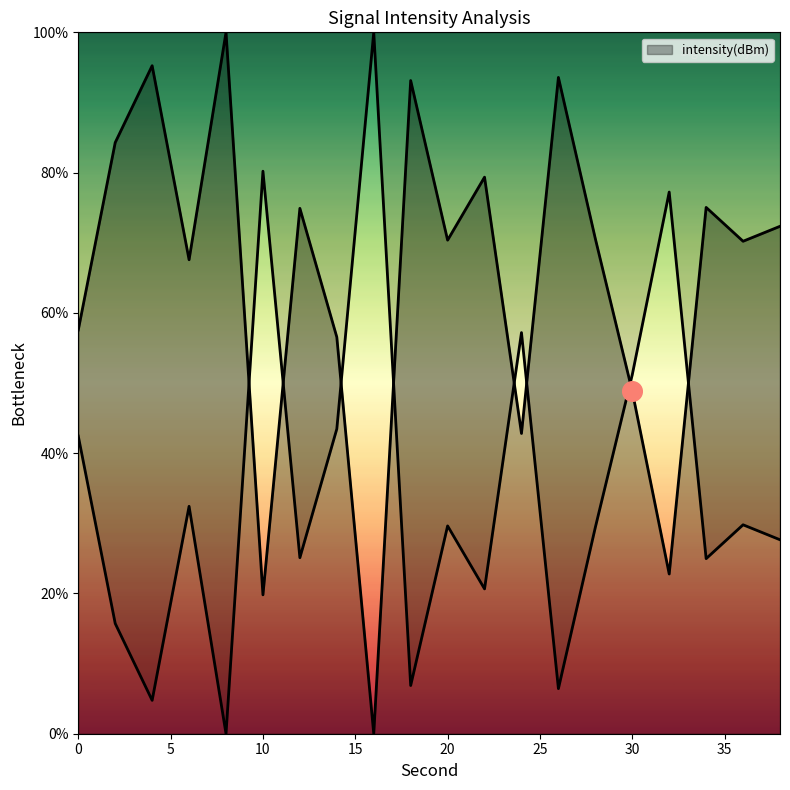

Approximately how many times larger is the value at 24 compared to 14?

0.8